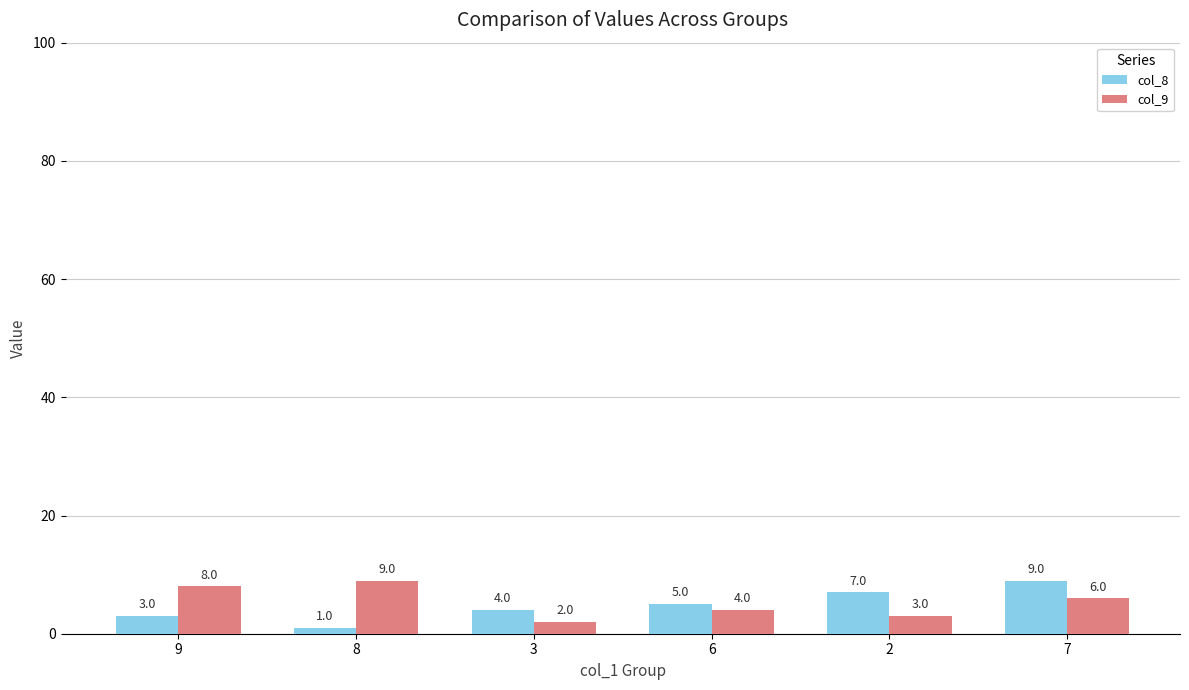

What is the difference between the maximum and minimum values in the col_8 series?

8